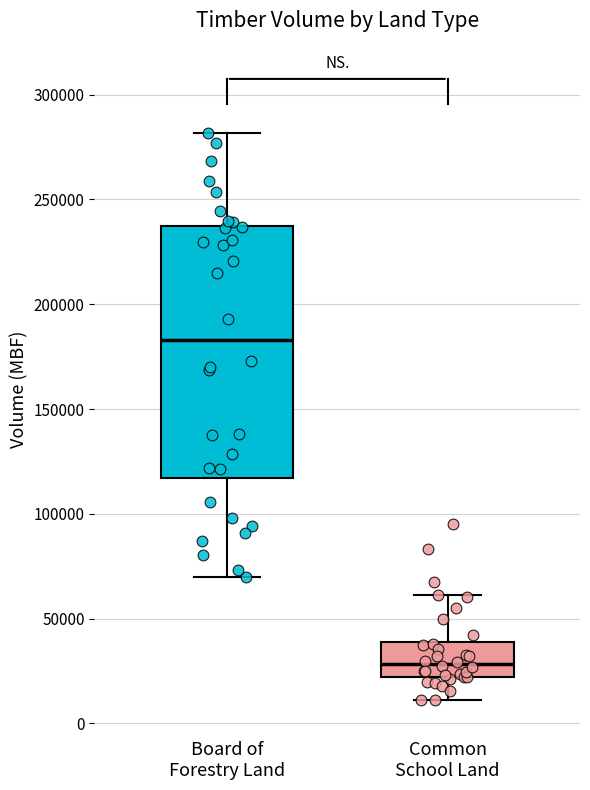

Which box's median line is the lowest?

Common School Land